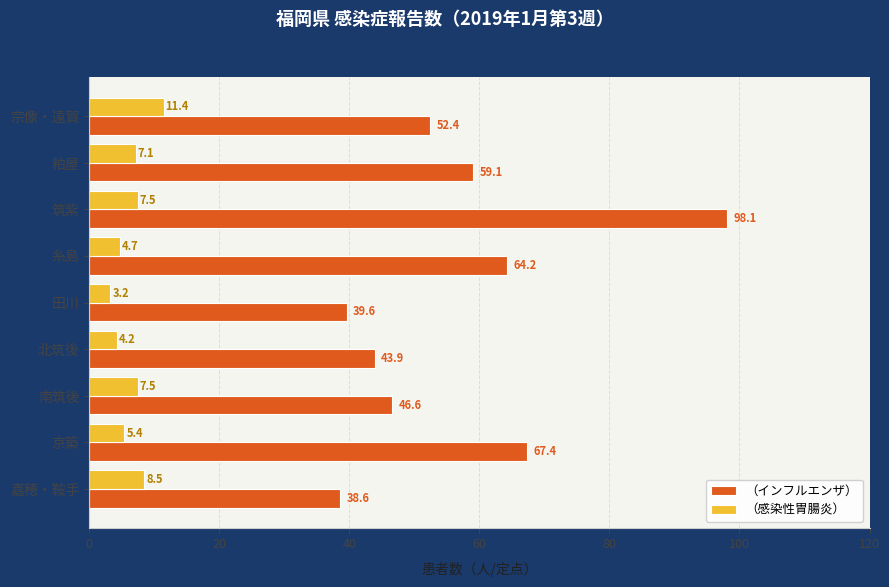

What is the difference between the maximum and second lowest values in the （感染性胃腸炎） series?

7.2